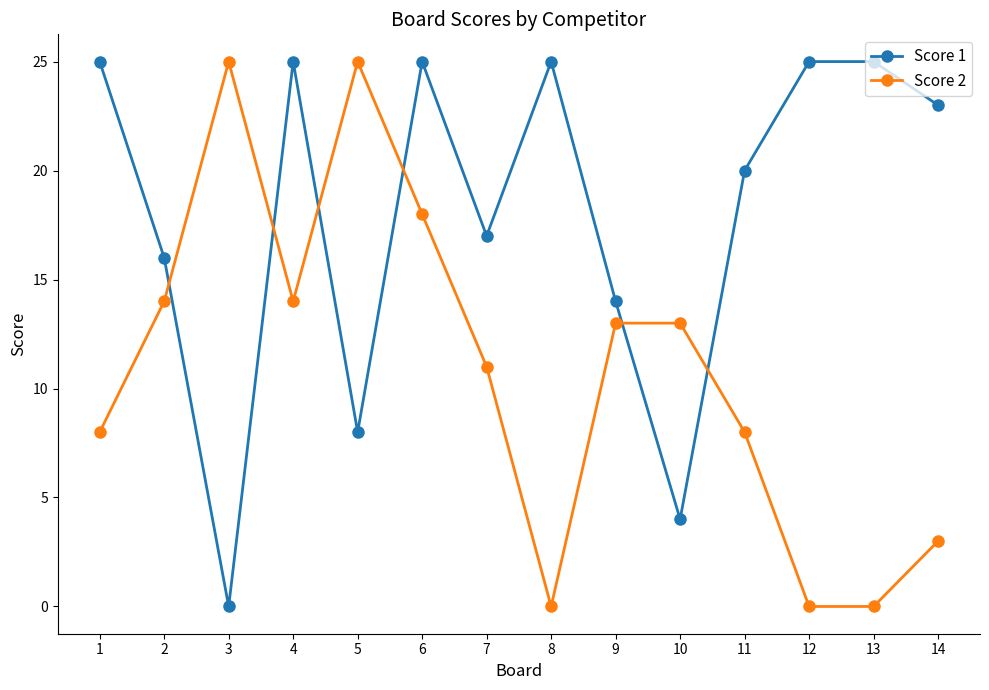

How many positive values does the Score 1 series have?

13